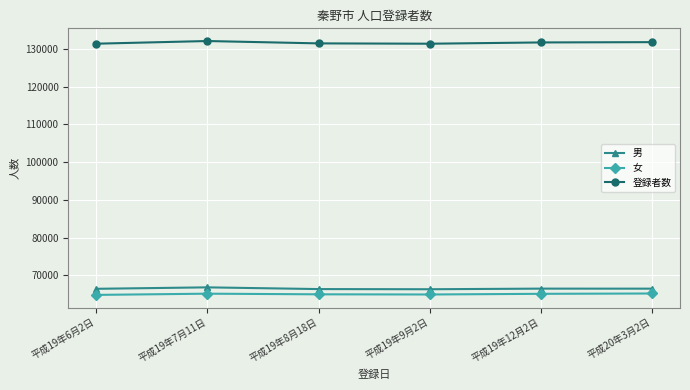

True or false: 登録者数 and 男 cross at least once.

False